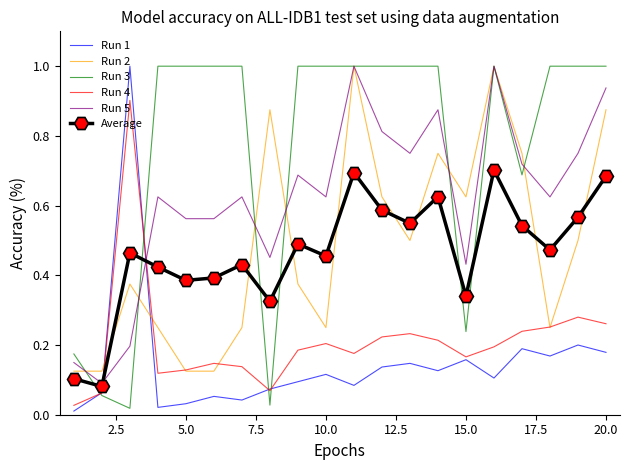

What is the greatest value displayed?

1.0